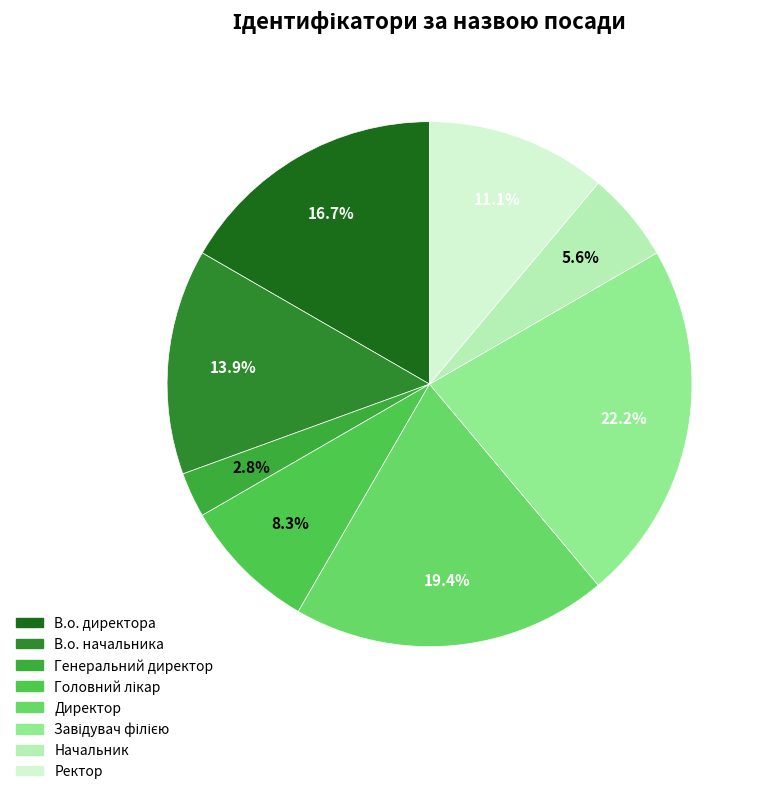

How many segments does this pie chart have?

8